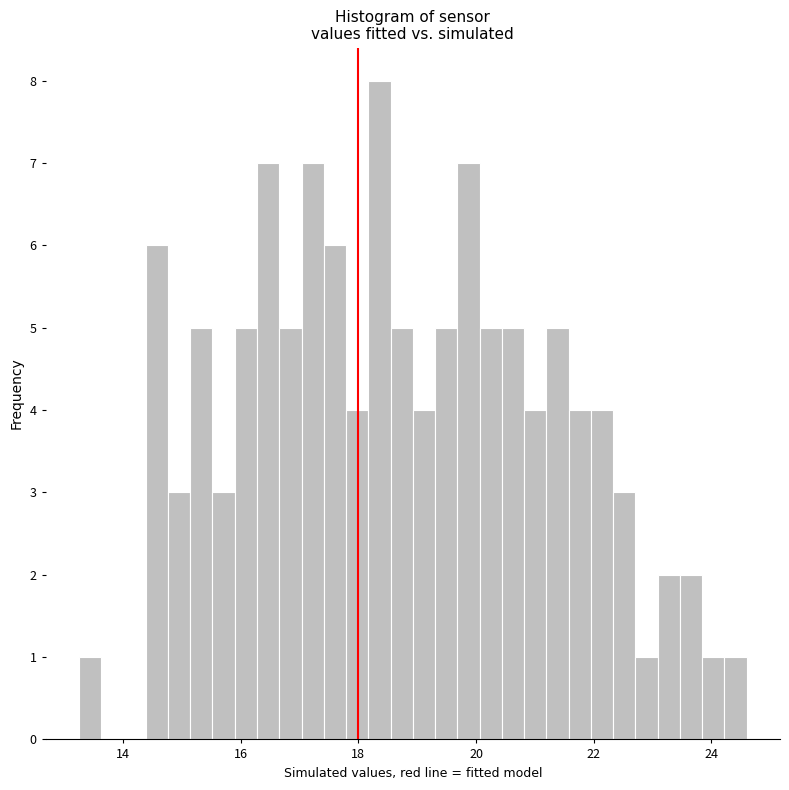

Read against the x-axis, roughly where is the centre of the tallest bar?

18.4